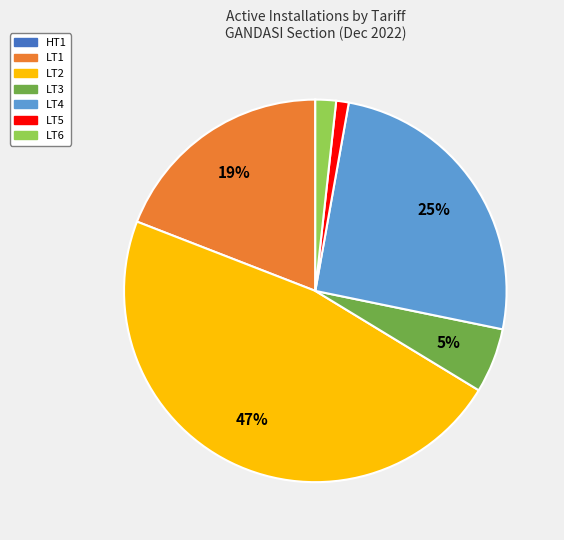

Does any single category account for the majority?

No